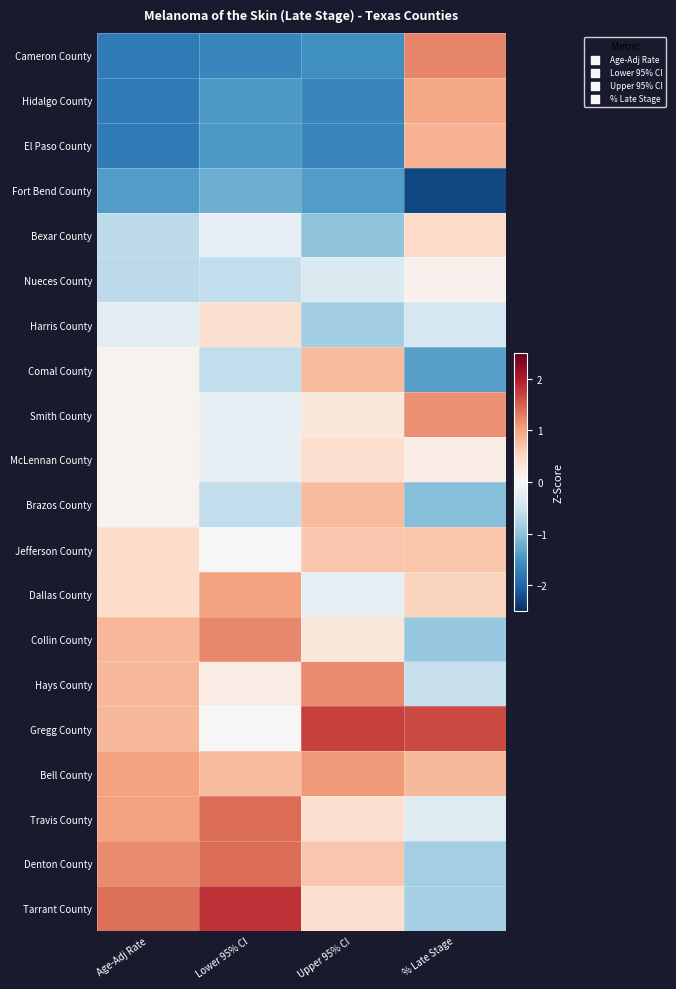

What is the greatest value displayed?

1.8